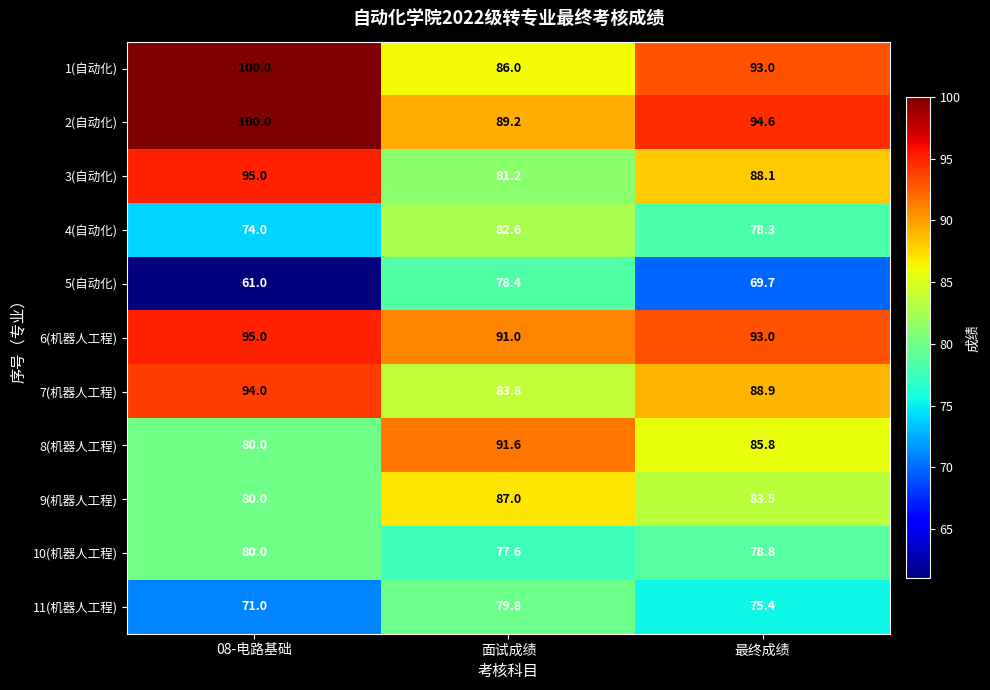

Which series has the widest spread of values?

5(自动化)